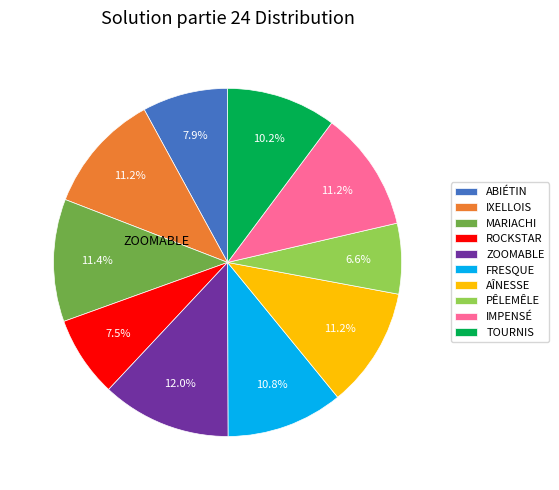

To the nearest percent, what percentage of the pie is TOURNIS?

10%